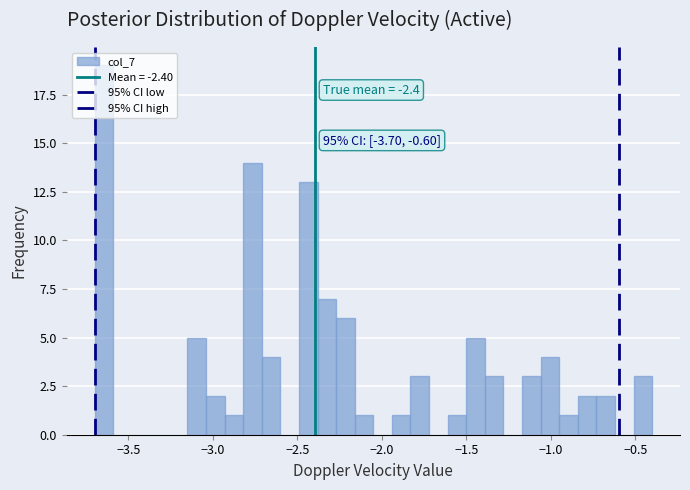

Read against the x-axis, roughly where is the centre of the tallest bar?

-3.65